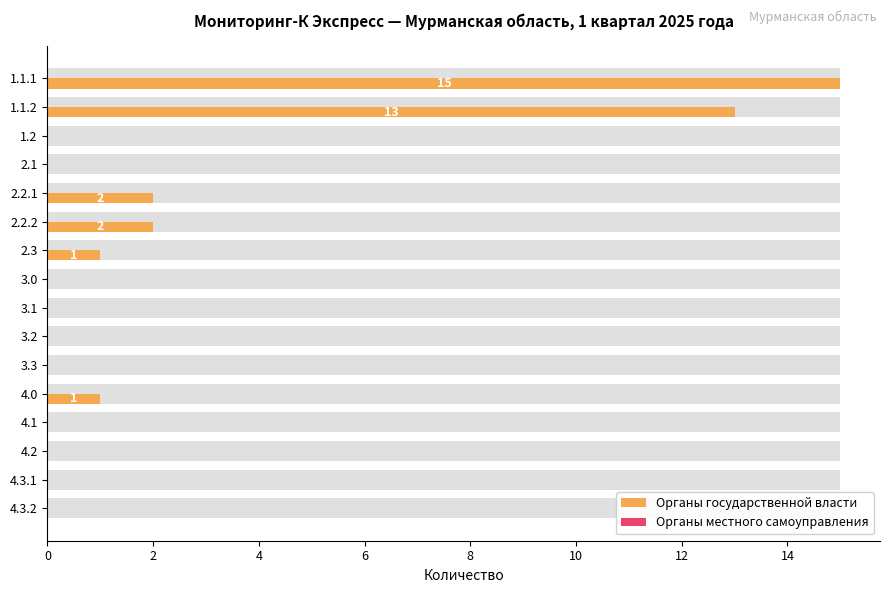

How many bars are there in total?

32